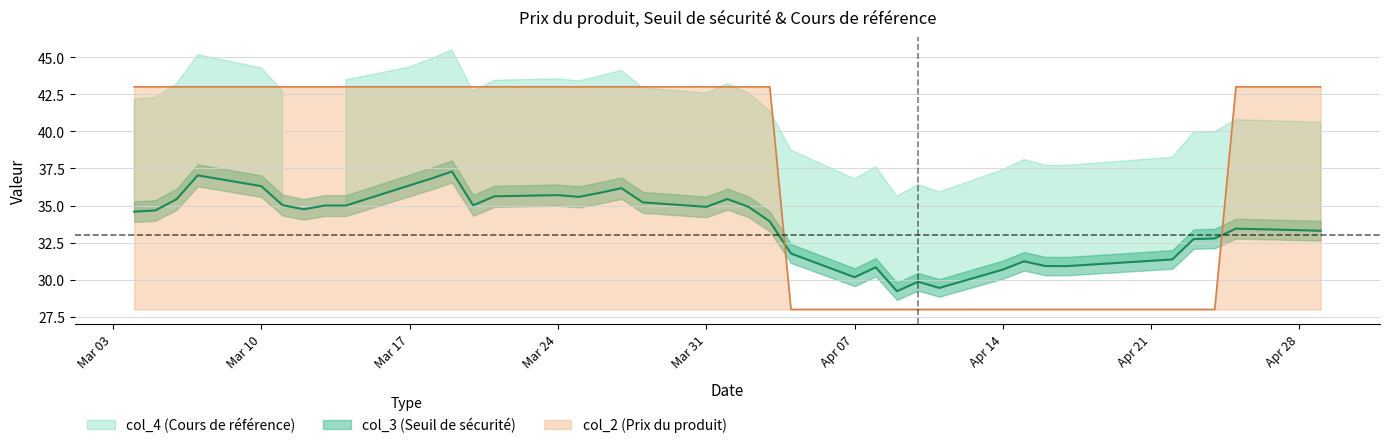

At 7, list the series in order from largest to smallest.

col_4, col_3, col_2